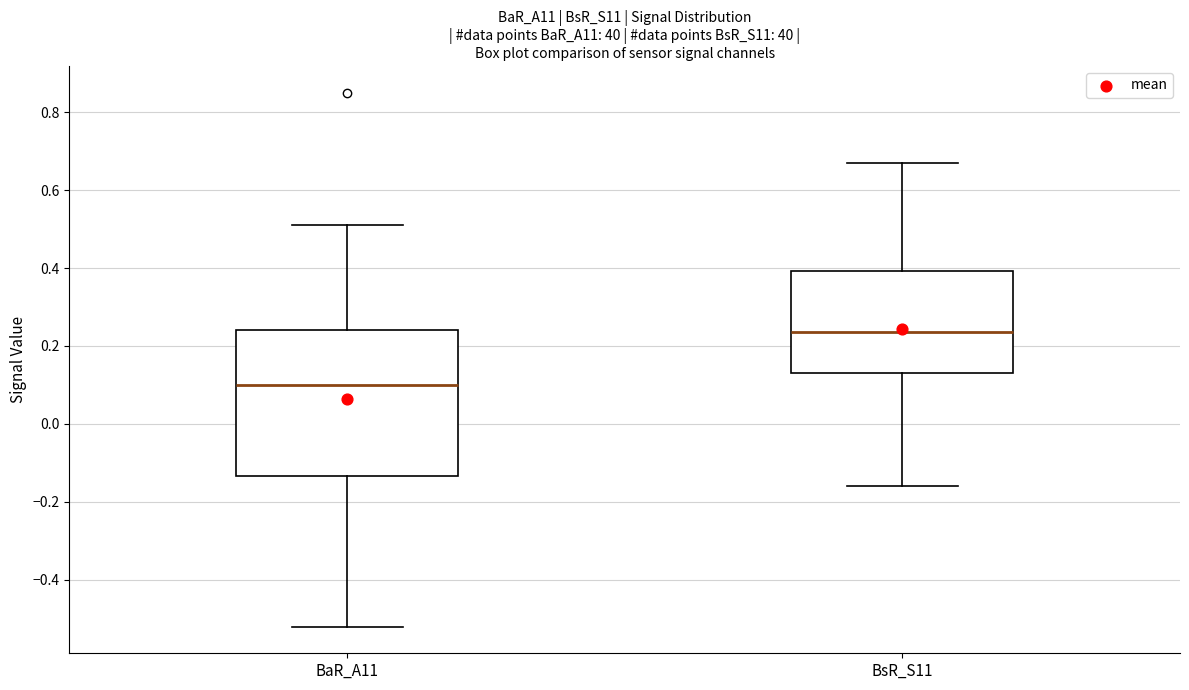

Reading left to right, read every box against the y-axis: the position of its median line, the range the box covers, and the ends of its whiskers. The values are not printed on the chart, so give them approximately, as read against the axis.

BaR_A11: median 0.10, box -0.14 to 0.24, whiskers -0.52 to 0.52
BsR_S11: median 0.24, box 0.14 to 0.40, whiskers -0.16 to 0.68